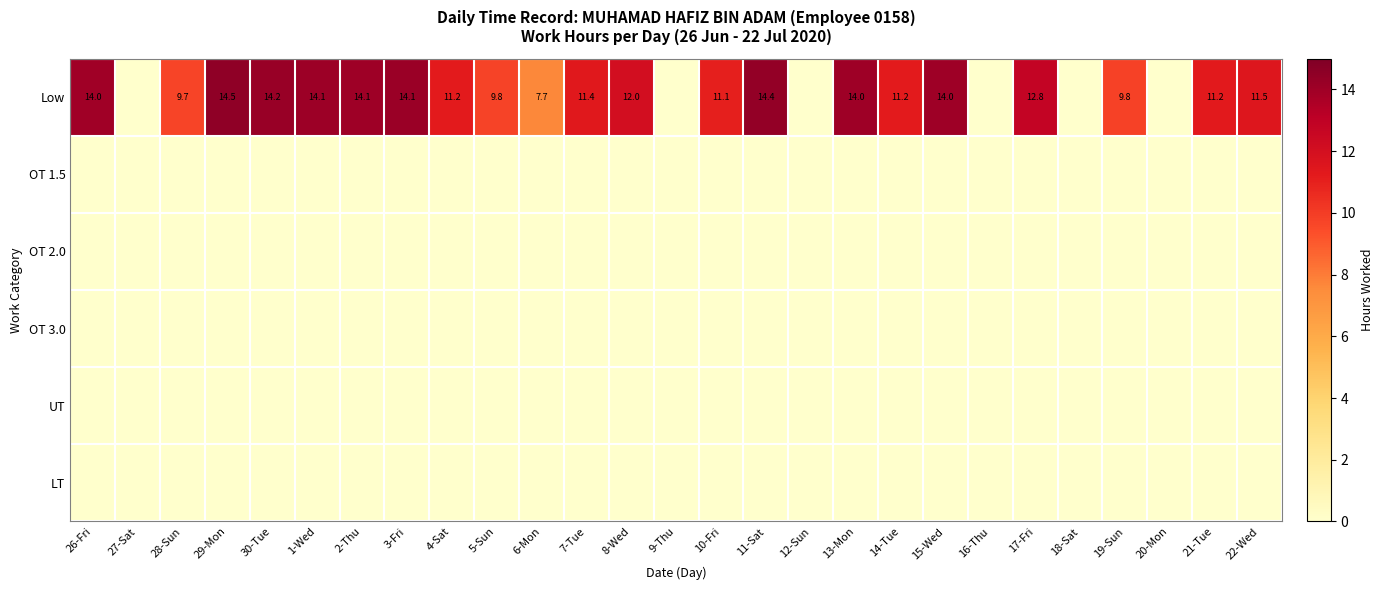

At which category is the sum across all series the highest?

29-Mon